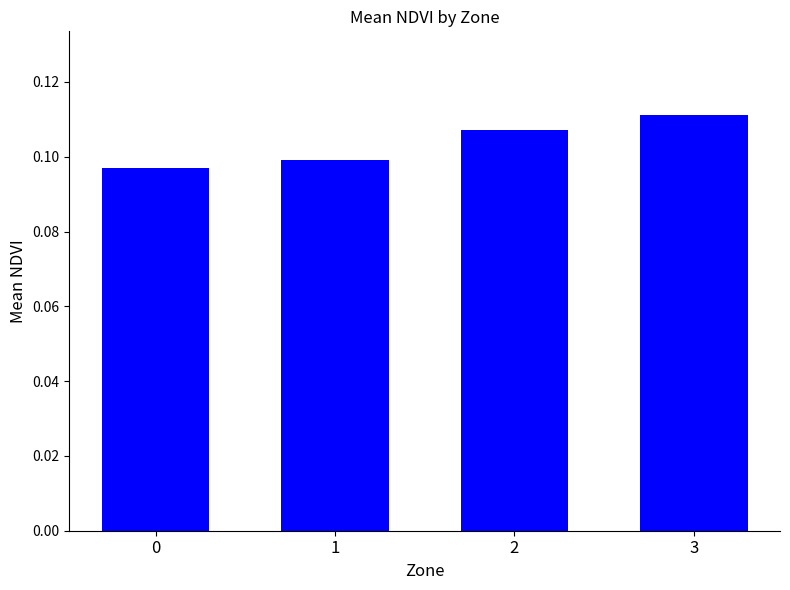

What is the sum of the values at 3 and 0?

0.2